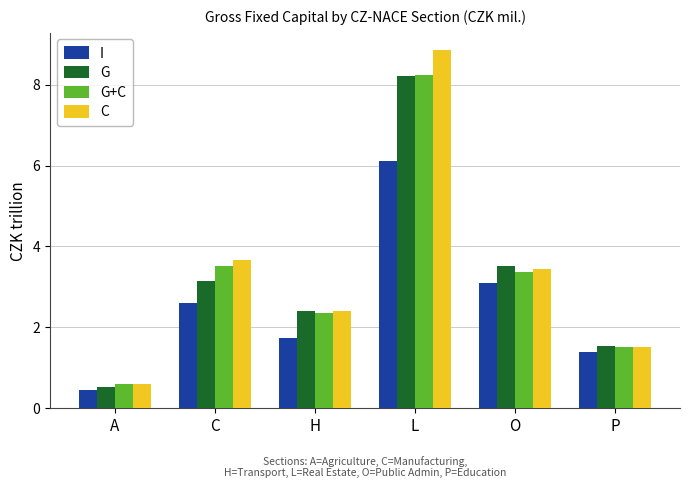

What are all the series names shown in the legend?

I, G, G+C, C